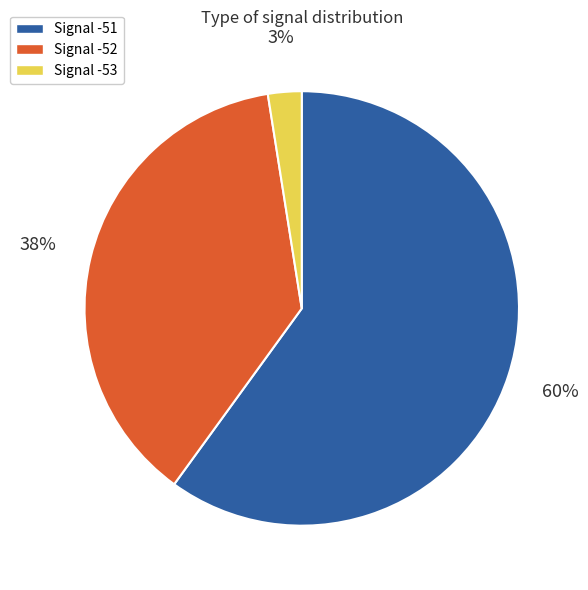

Is the sum of Signal -51 and Signal -52 greater than half?

Yes